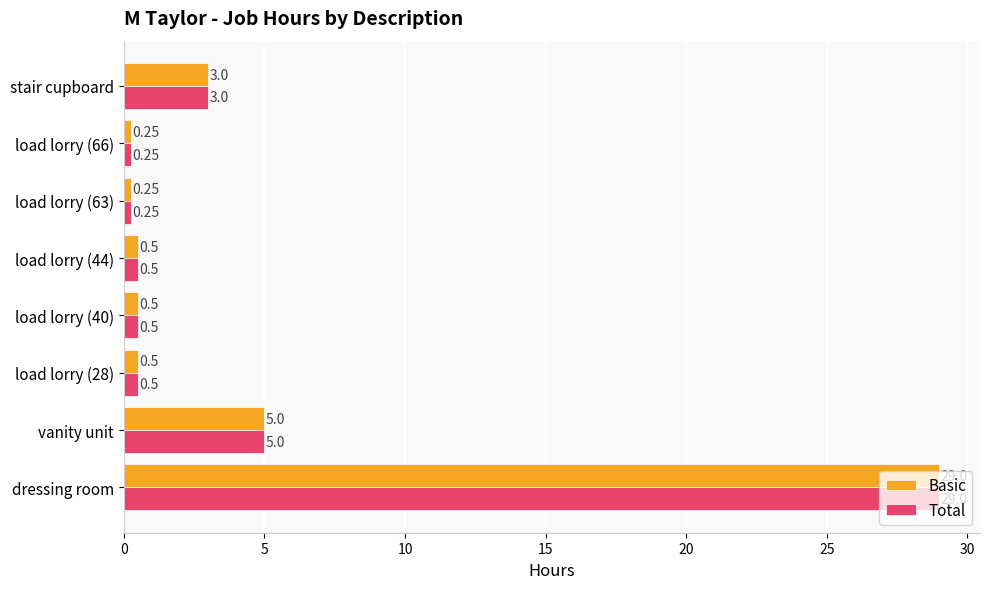

At which label is Basic closest to 14?

vanity unit